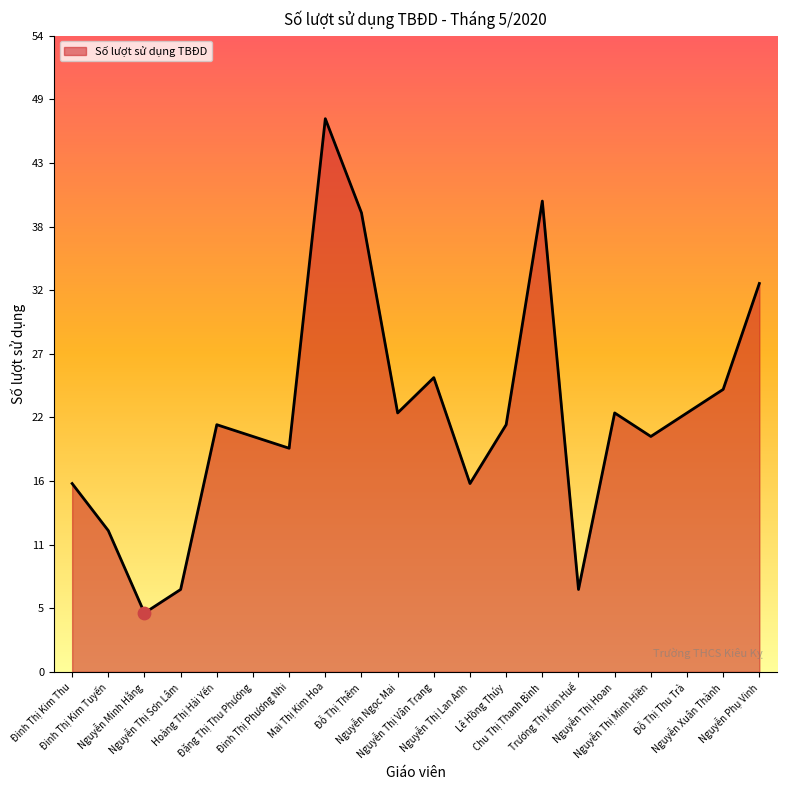

What is the minimum value shown in the chart?

5